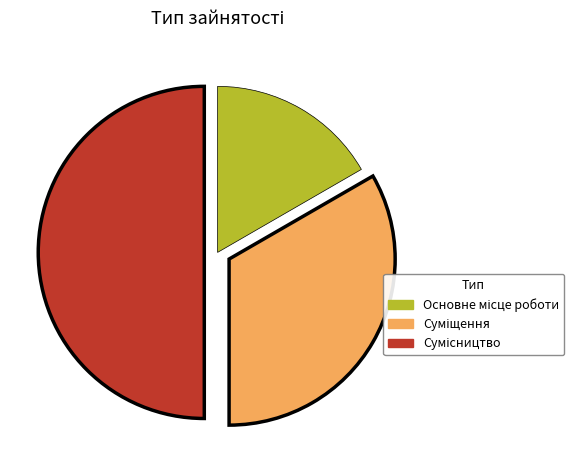

To the nearest percent, what is the average slice percentage?

33%